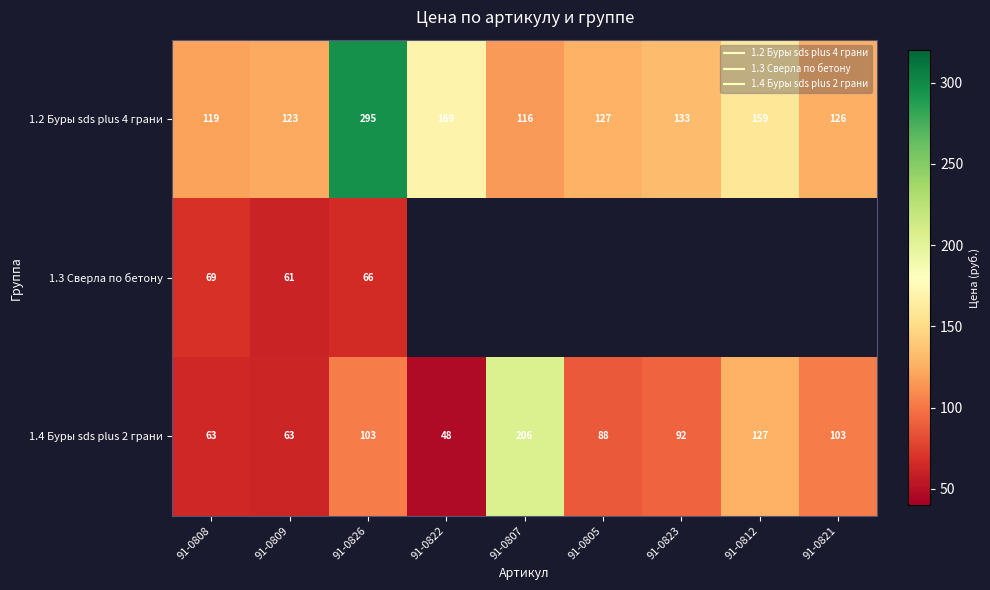

At which label does 1.2 Буры sds plus 4 грани reach its minimum?

91-0807